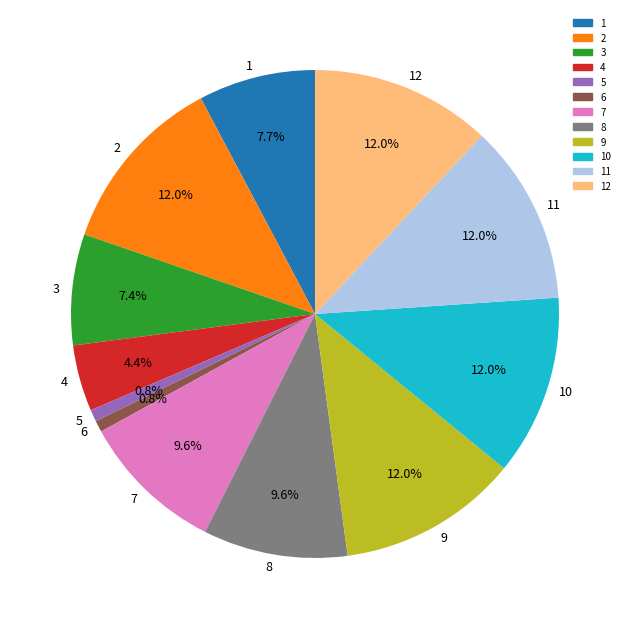

Is there a majority slice in this chart?

No